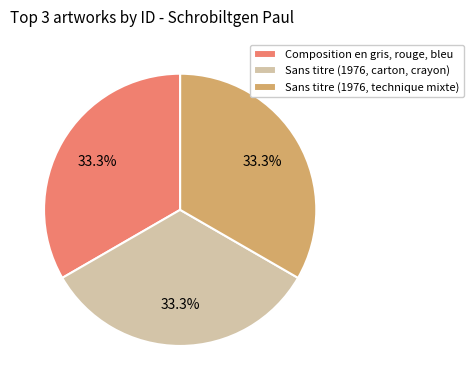

Is it true that Sans titre (1976, technique mixte) is 33% of the pie?

True